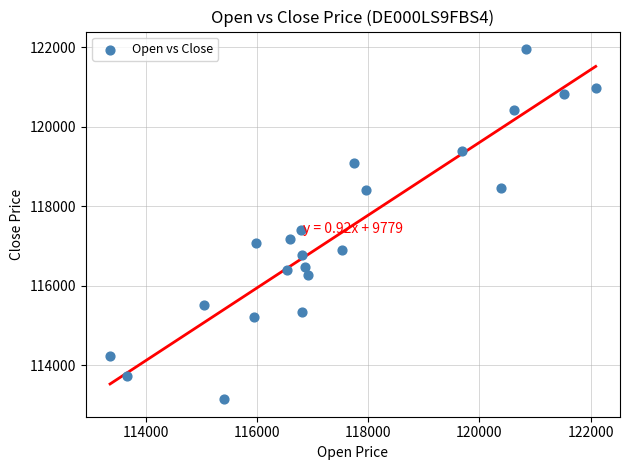

What is the range of X values (max minus min)?

8733